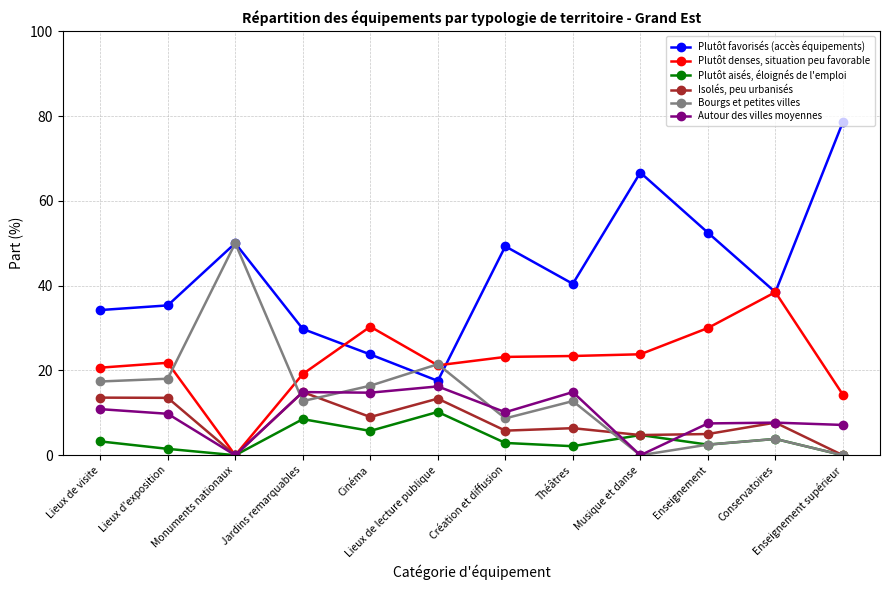

At which label does Bourgs et petites villes reach its peak?

Monuments nationaux